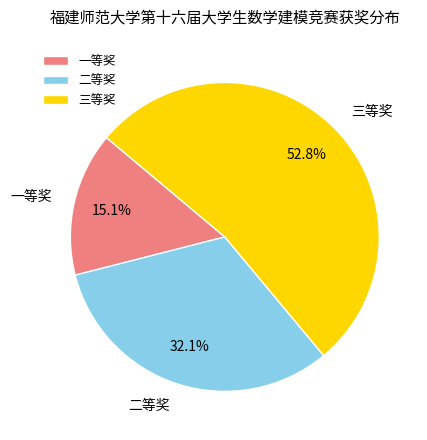

The 一等奖 slice represents 15% of the pie. True or false?

True